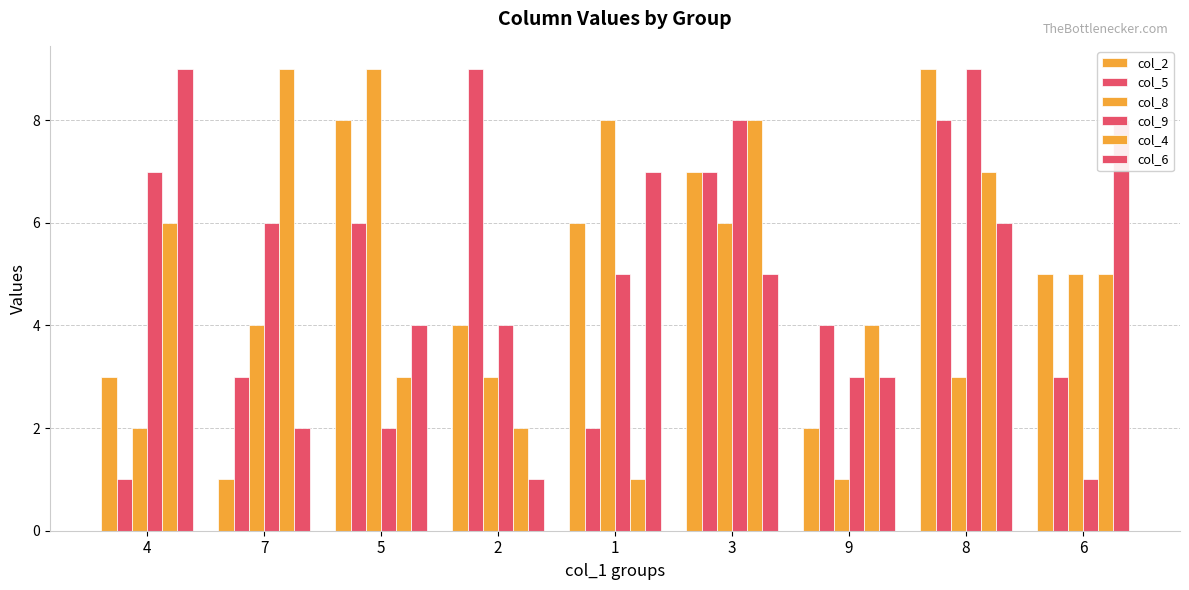

At which category is the sum across all series the highest?

8